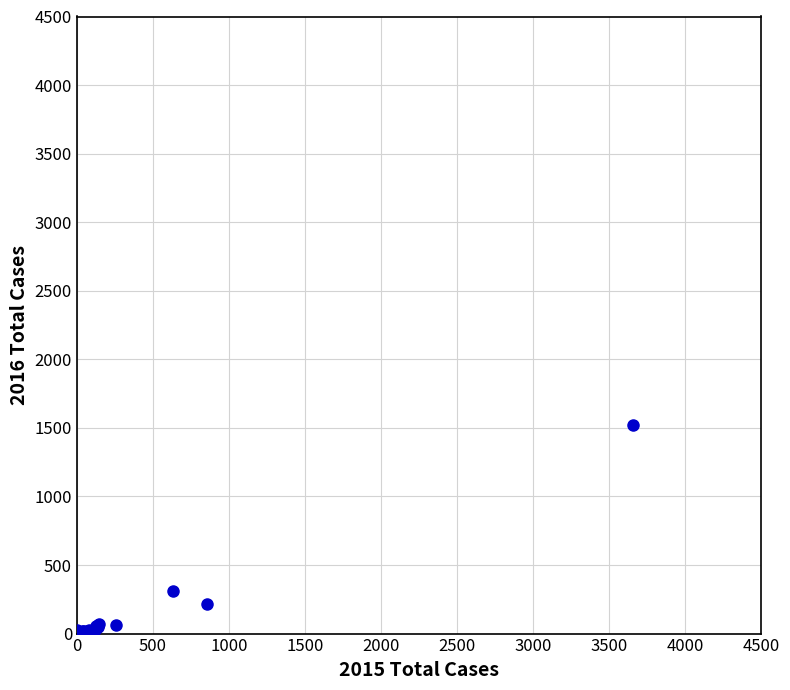

What Y value in the scatter plot is closest to 759?

313